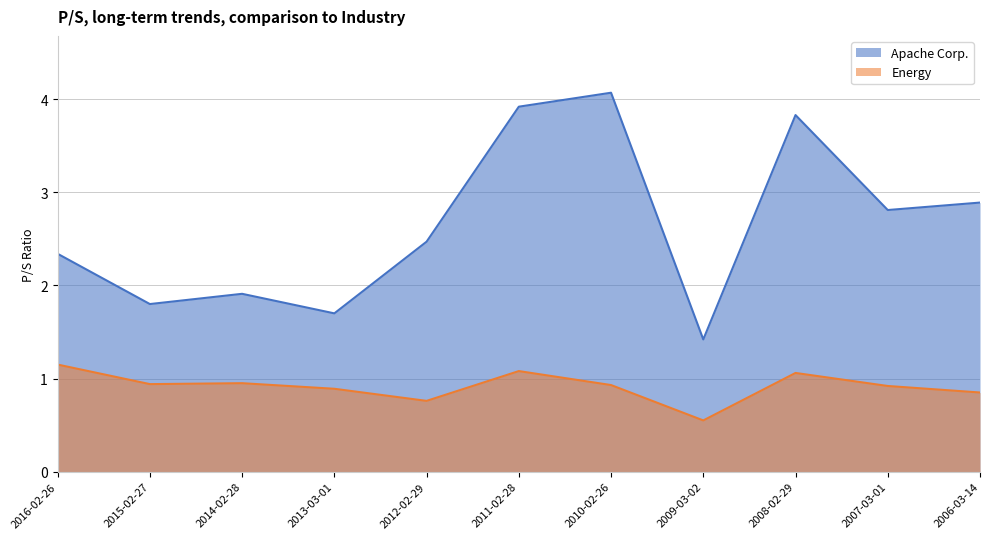

How many interior local valleys does the Energy series have?

3